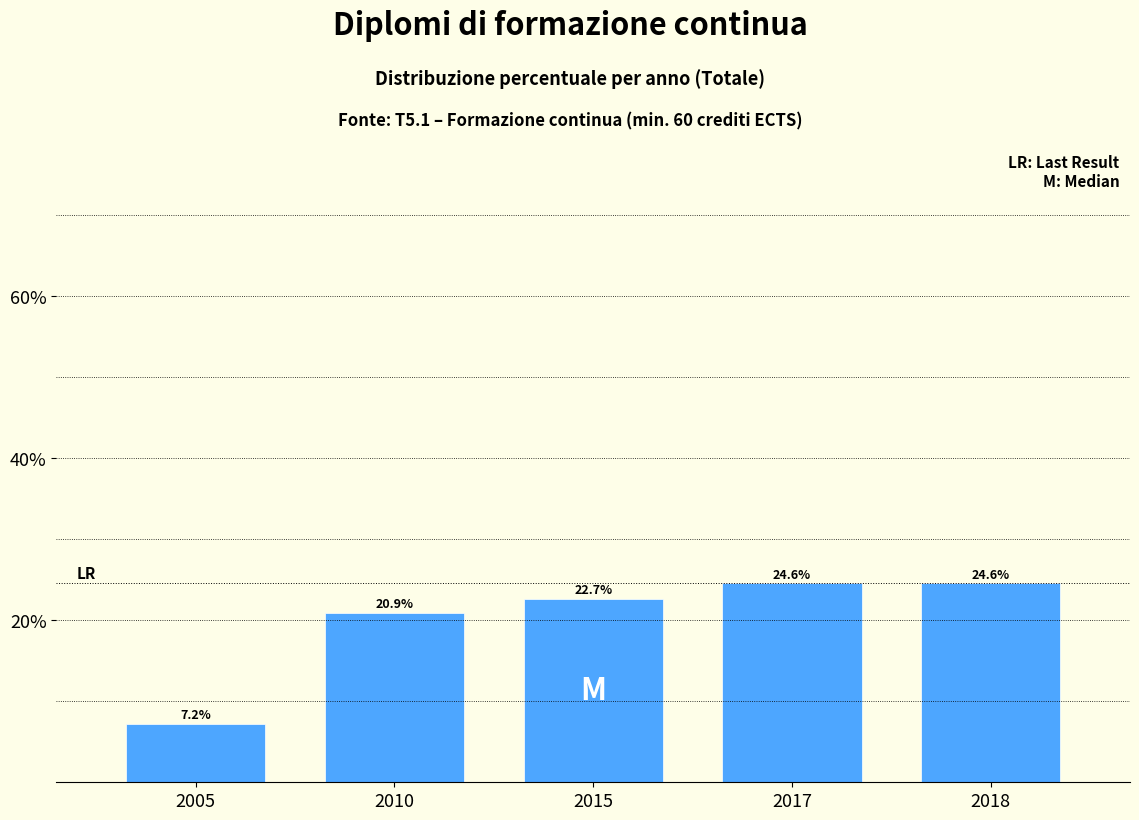

Reading left to right, list all the values displayed in this chart.

7.2	20.9	22.7	24.6	24.6